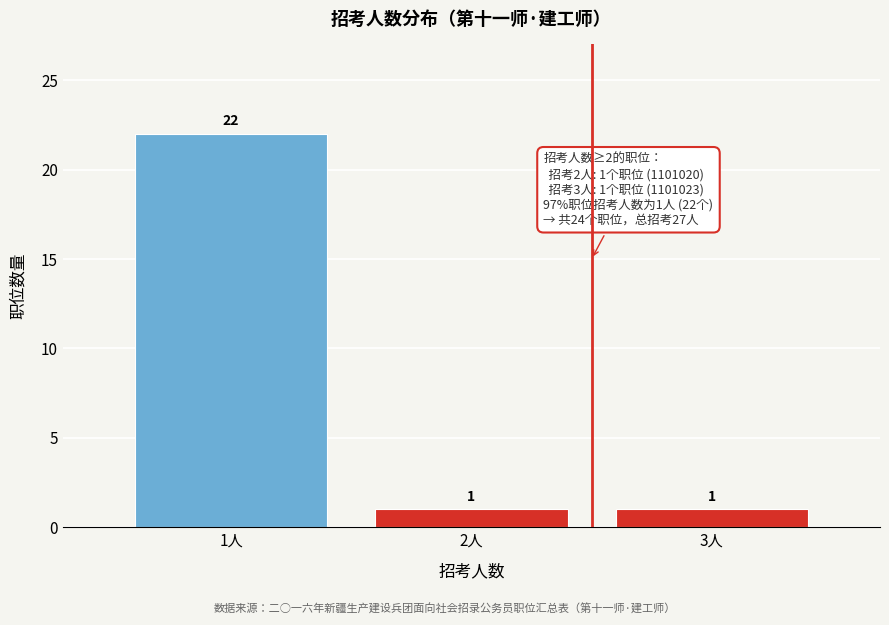

Reading right to left, extract all data points from this chart.

3人=1	2人=1	1人=22